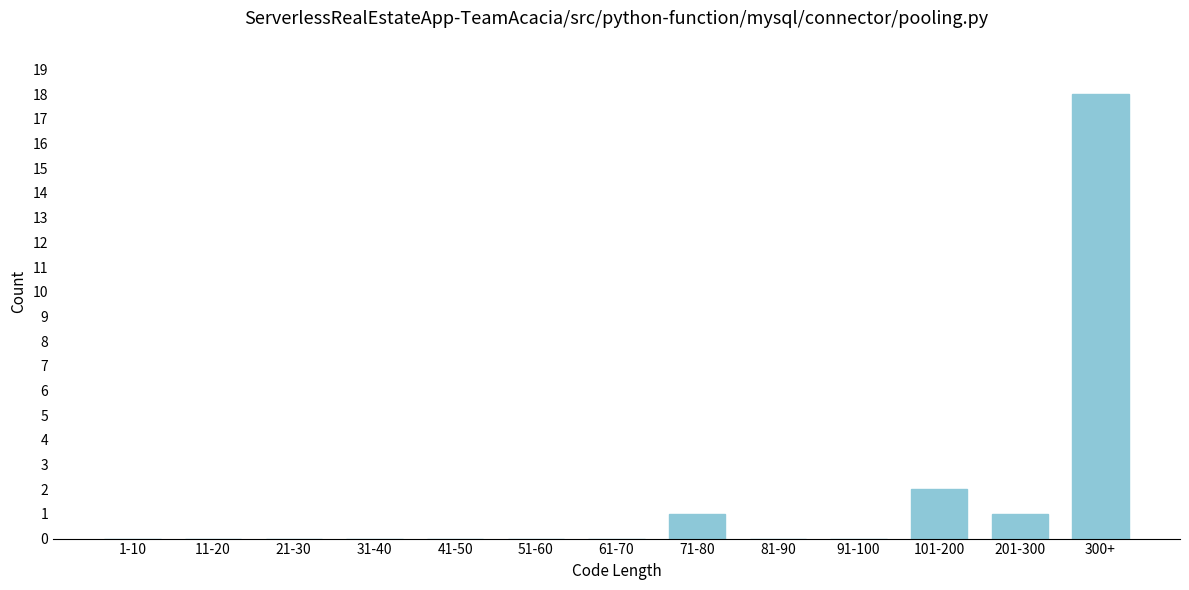

Reading left to right, extract all data points from this chart.

1-10=0	11-20=0	21-30=0	31-40=0	41-50=0	51-60=0	61-70=0	71-80=1	81-90=0	91-100=0	101-200=2	201-300=1	300+=18